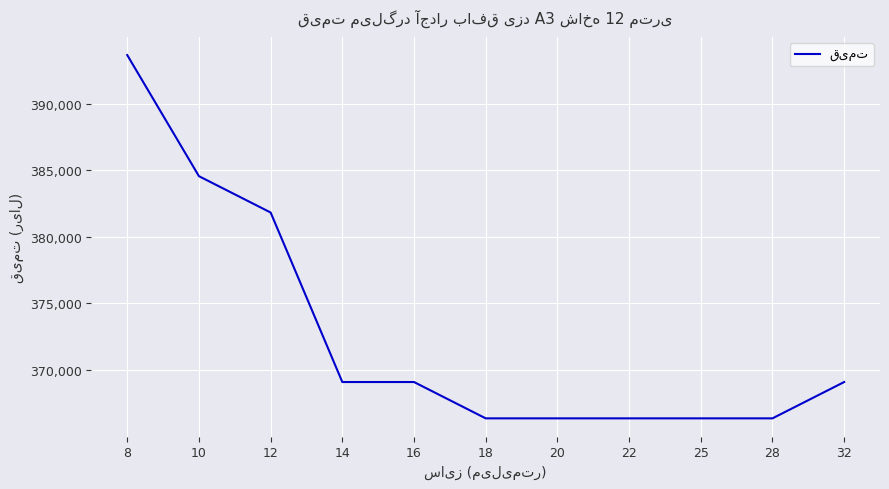

What is the difference between the maximum and minimum values?

27272